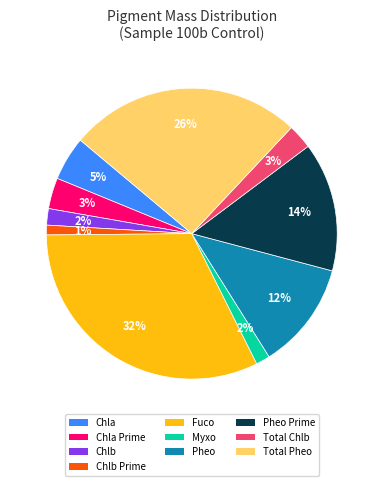

To the nearest percent, what is the average slice percentage?

10%